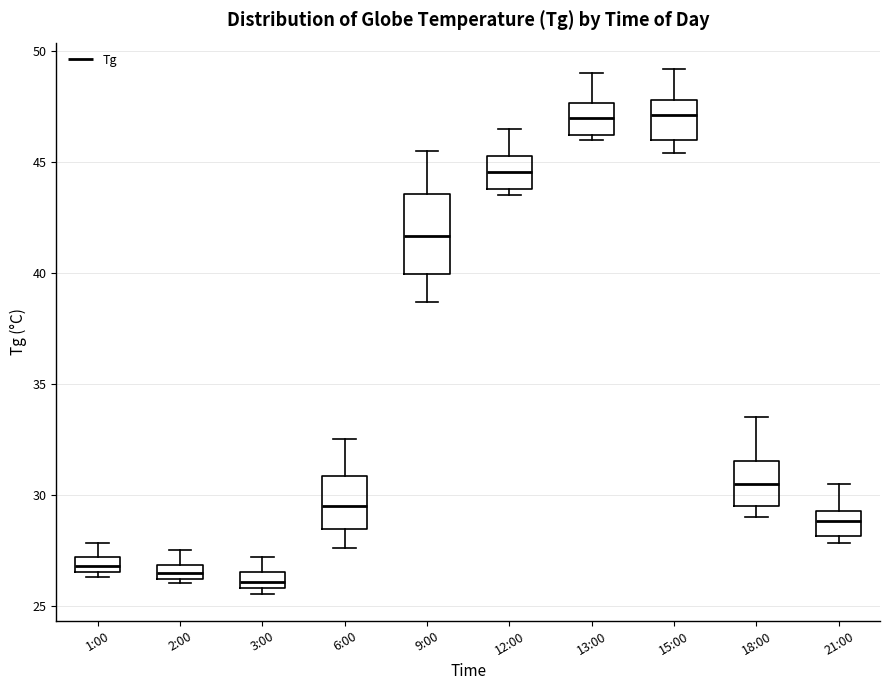

Where is the upper edge of the box for 9:00 on the y-axis? The values are not printed on the chart, so give them approximately, as read against the axis.

43.5